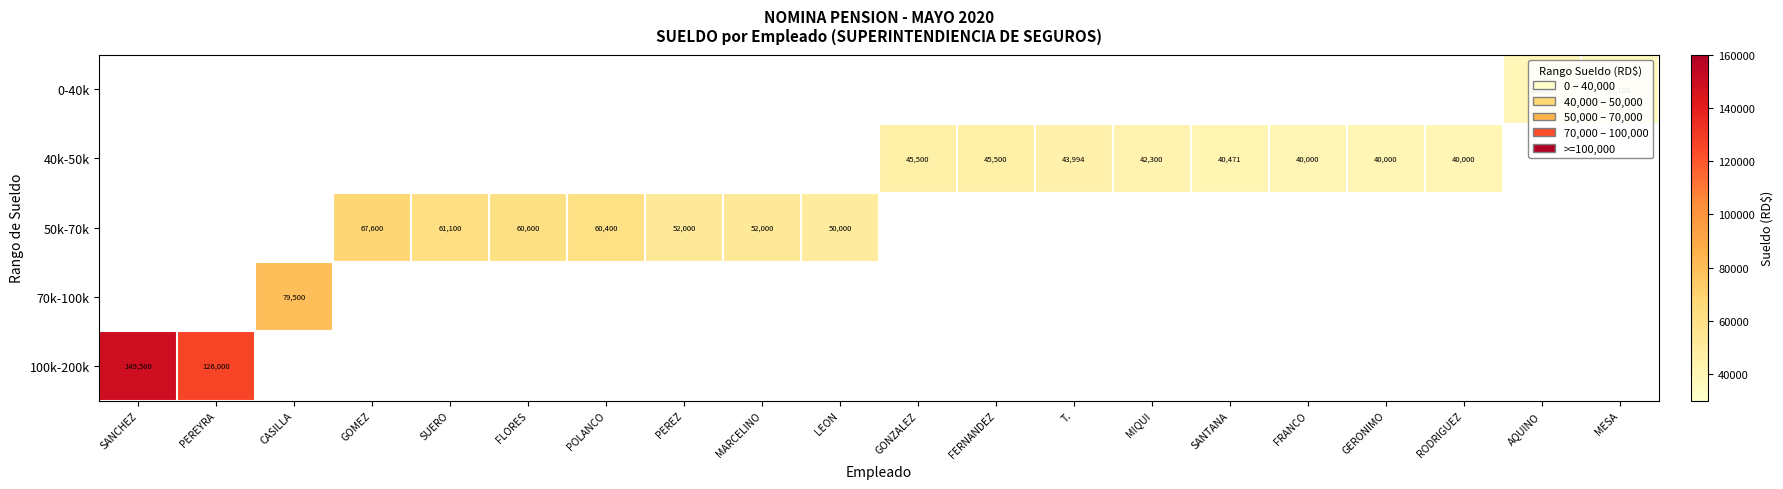

At how many categories does at least one series exceed 2594?

20